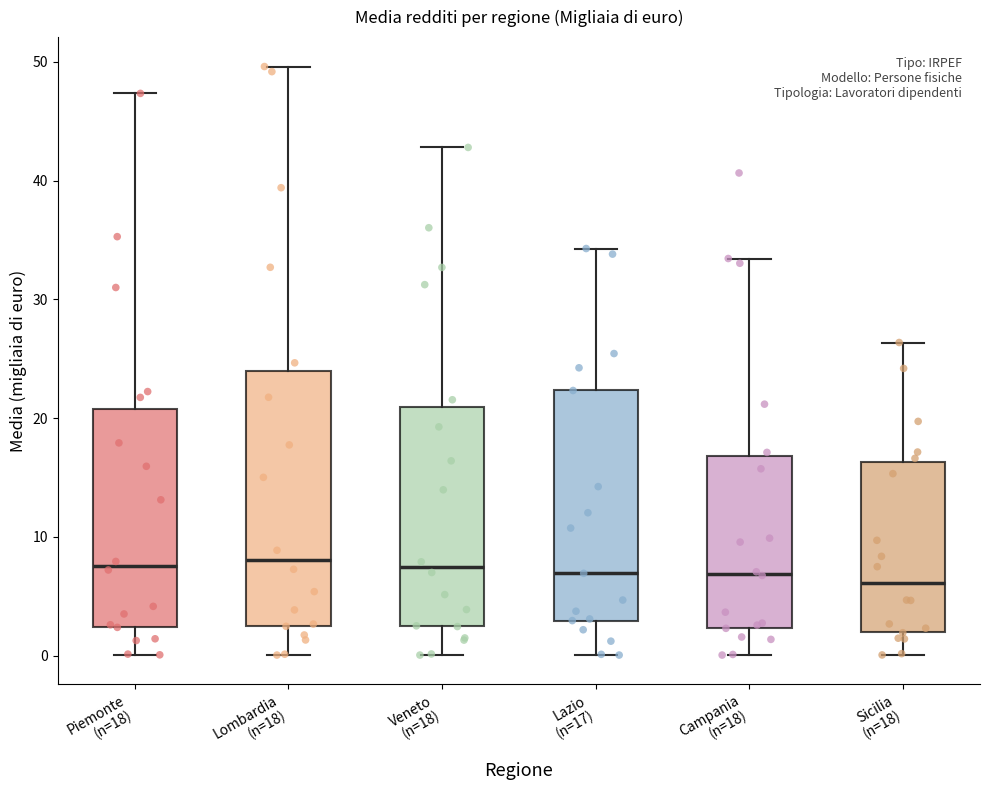

Reading left to right, read every box against the y-axis: the position of its median line, the range the box covers, and the ends of its whiskers. The values are not printed on the chart, so give them approximately, as read against the axis.

Piemonte (n=18): median 8, box 2 to 21, whiskers 0 to 47
Lombardia (n=18): median 8, box 3 to 24, whiskers 0 to 50
Veneto (n=18): median 7, box 2 to 21, whiskers 0 to 43
Lazio (n=17): median 7, box 3 to 22, whiskers 0 to 34
Campania (n=18): median 7, box 2 to 17, whiskers 0 to 33
Sicilia (n=18): median 6, box 2 to 16, whiskers 0 to 26